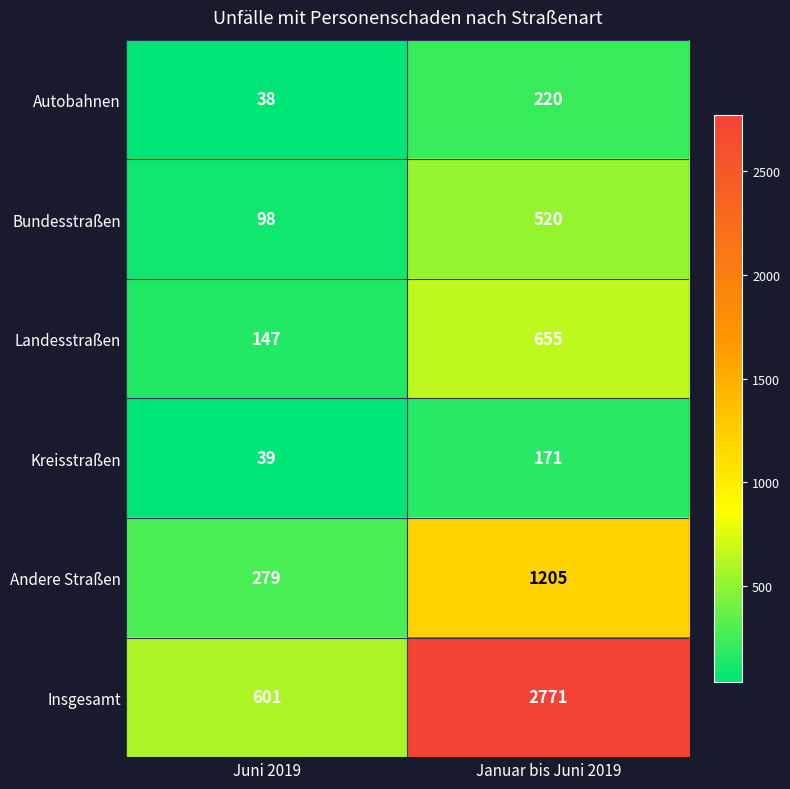

The value of Landesstraßen at Januar bis Juni 2019 is 655. True or false?

True